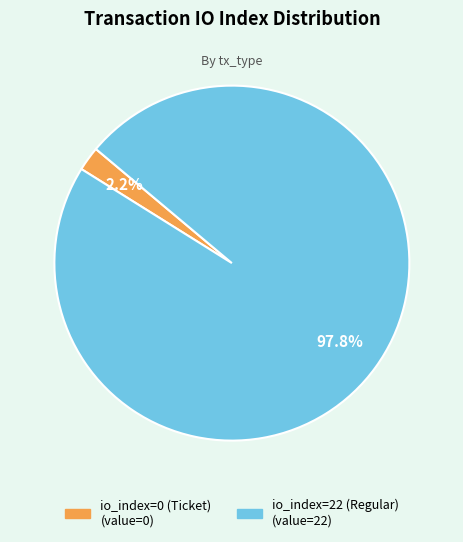

To the nearest percent, what percentage of the pie is io_index=22 (Regular)?

98%